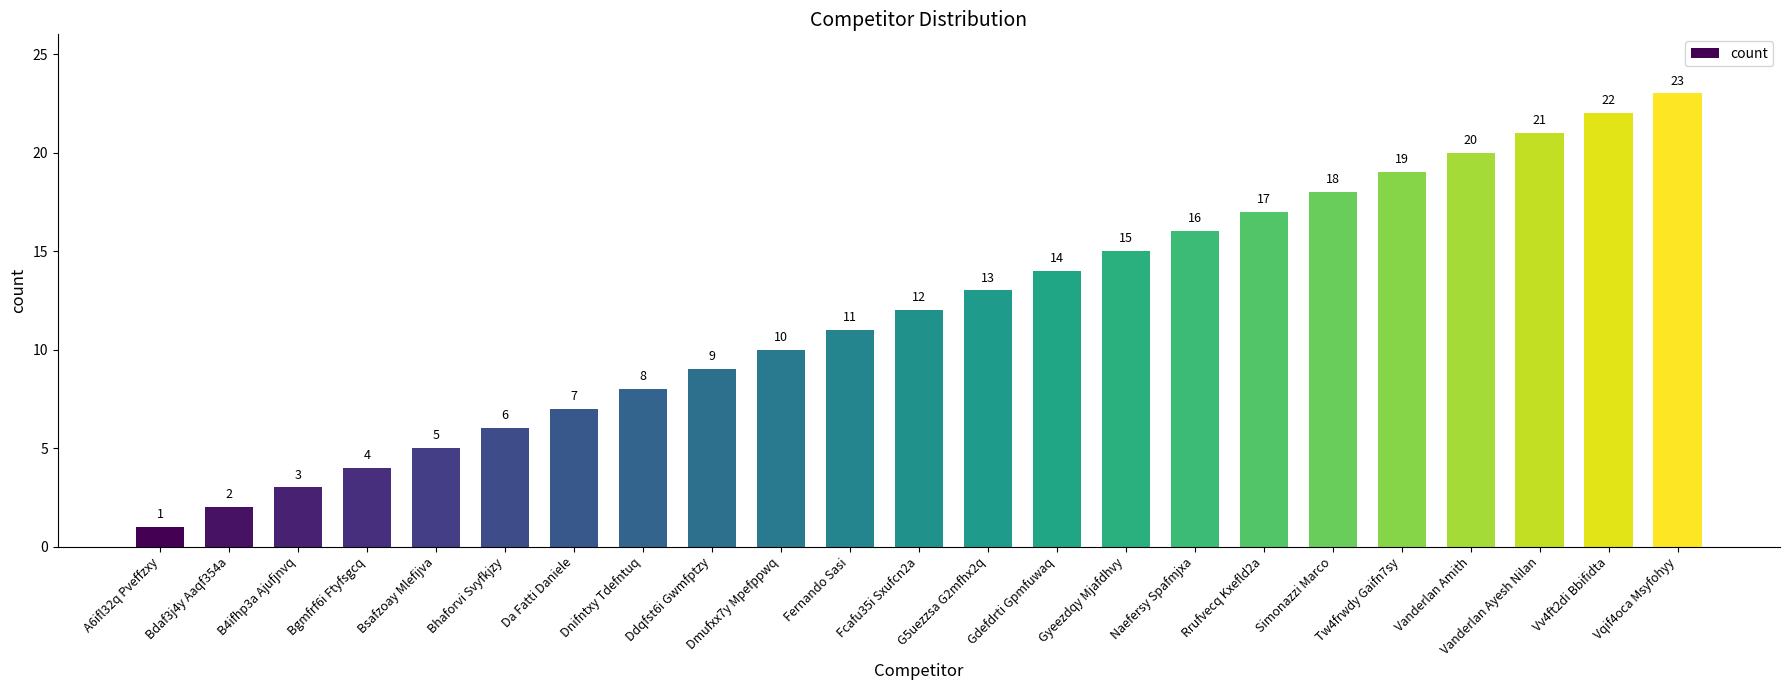

Which has a higher value, G5uezzsa G2mfhx2q or Bsafzoay Mlefijva?

G5uezzsa G2mfhx2q